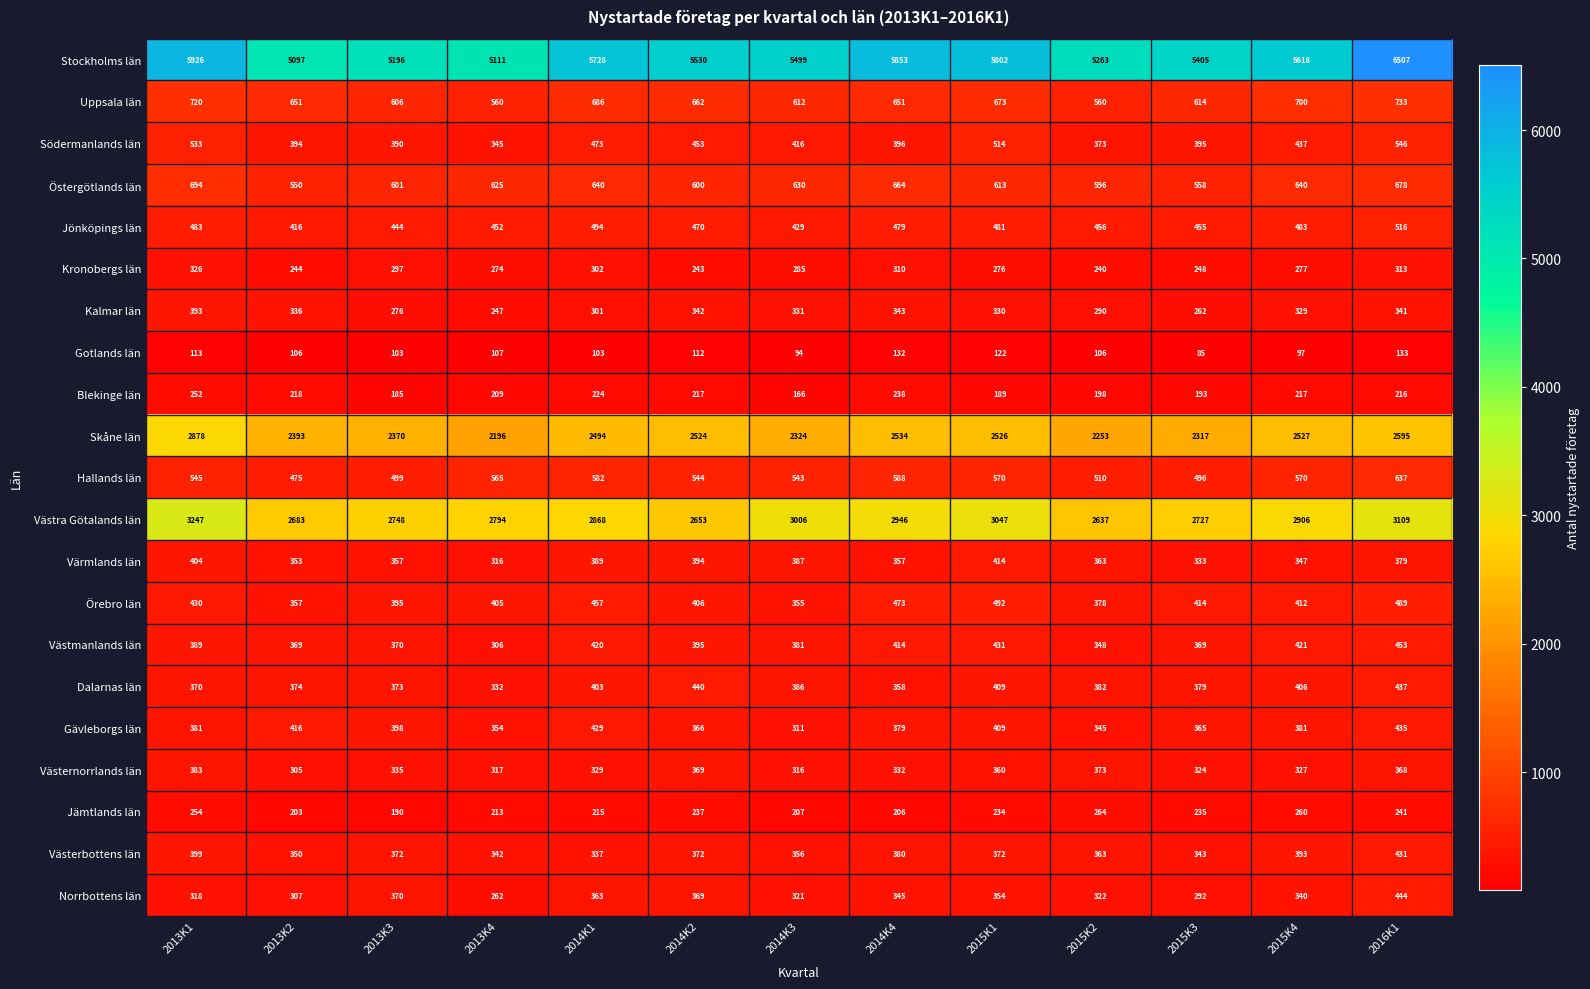

List the series in order of their peak value, highest first.

Stockholms län, Västra Götalands län, Skåne län, Uppsala län, Östergötlands län, Hallands län, Södermanlands län, Jönköpings län, Örebro län, Västmanlands län, Norrbottens län, Dalarnas län, Gävleborgs län, Västerbottens län, Värmlands län, Kalmar län, Västernorrlands län, Kronobergs län, Jämtlands län, Blekinge län, Gotlands län